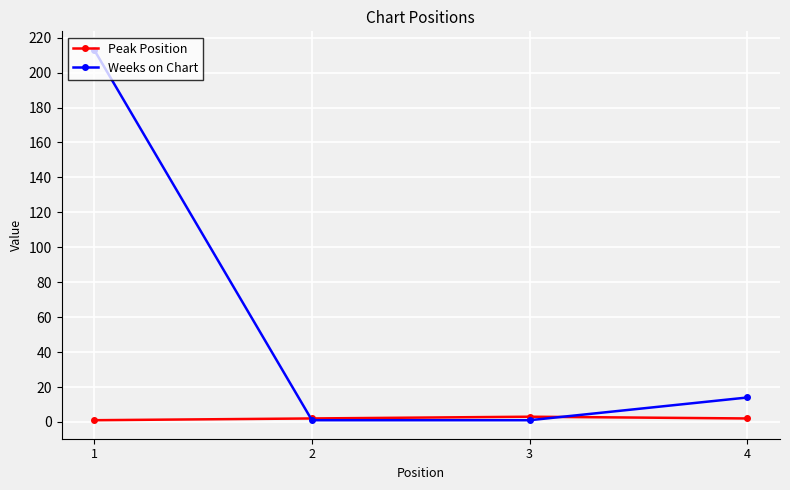

True or false: Peak Position has a value of 1 at 1.

True